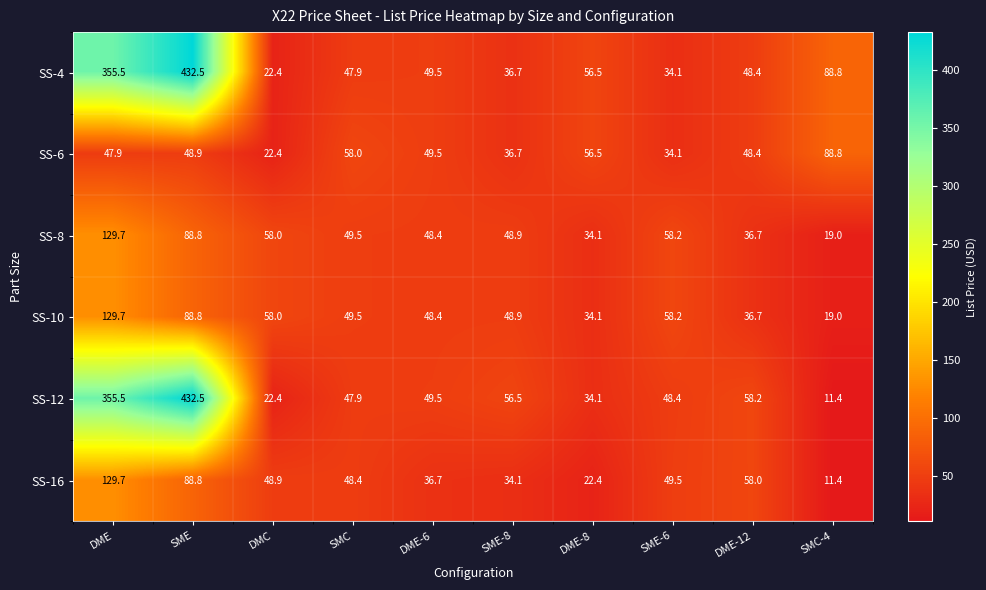

At how many categories does at least one series exceed 293?

2